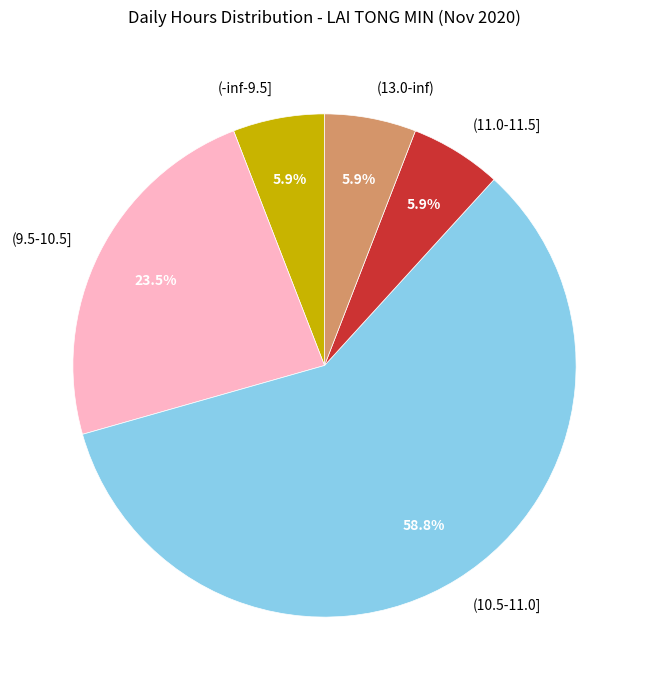

What portion of the pie excludes (9.5-10.5]?

76.5%